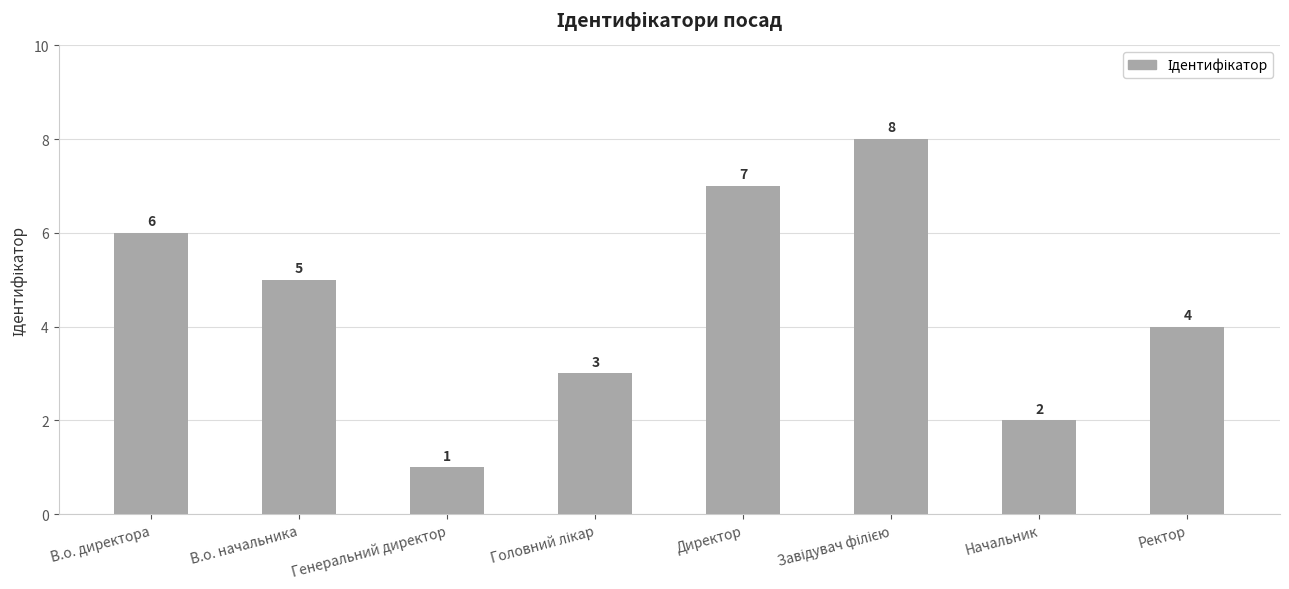

What is the label of the 7th bar from the left?

Начальник